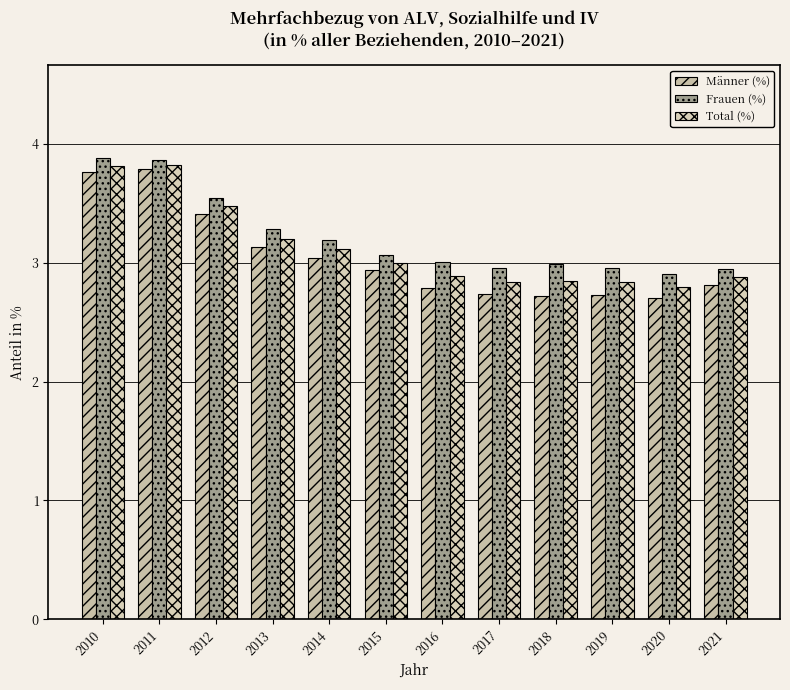

The Frauen (%) series shows 3.5 at 2012. True or false?

True